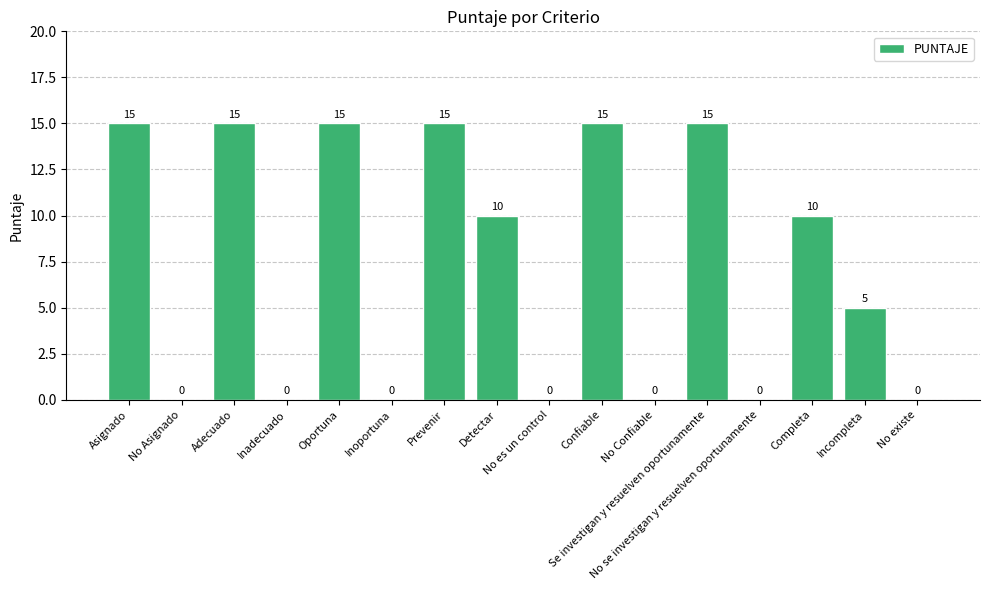

What is the greatest value displayed?

15